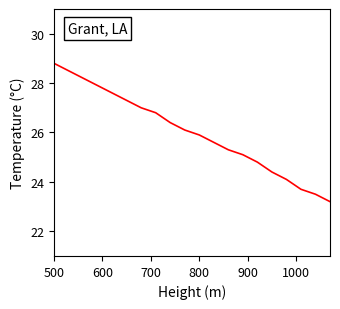

What is the difference between the second highest and second lowest values?

5.0